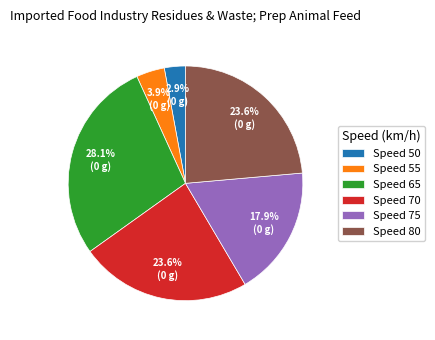

Between Speed 50 and Speed 80, which is larger?

Speed 80